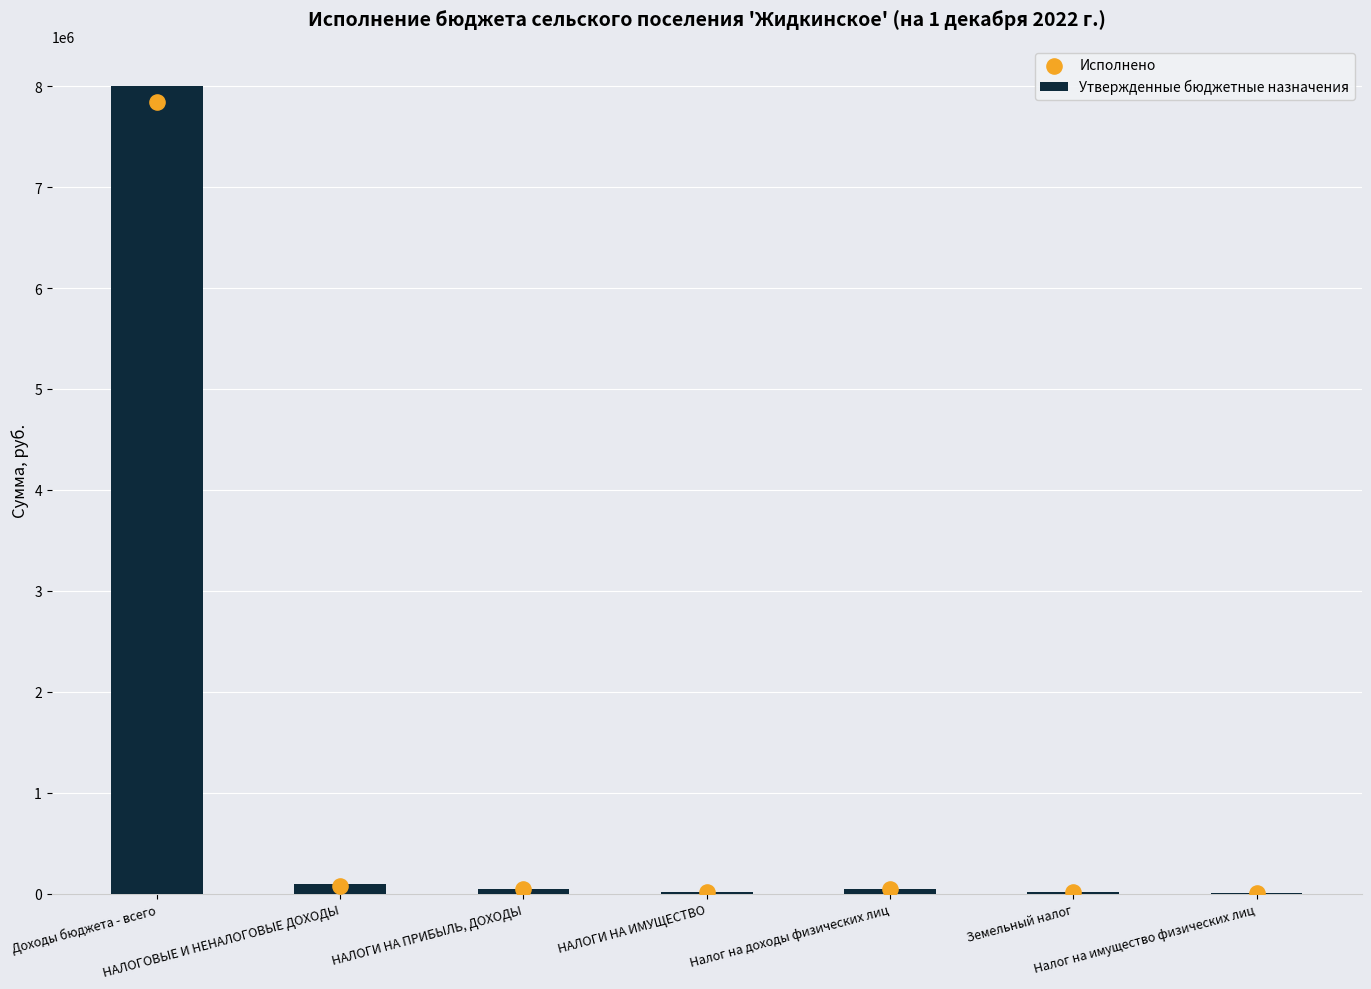

What is the total value across all series at Налог на имущество физических лиц?

7434.7